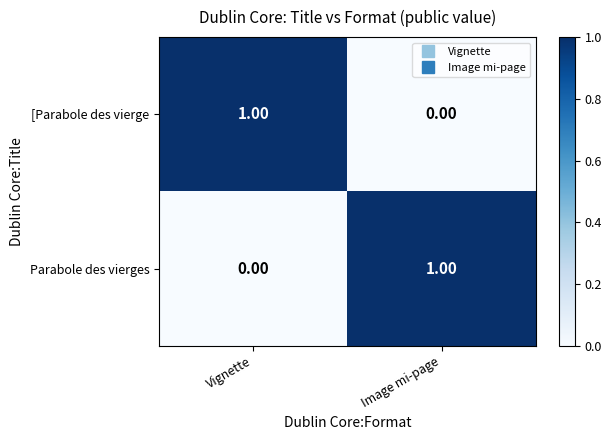

At which label does [Parabole des vierge reach its minimum?

Image mi-page